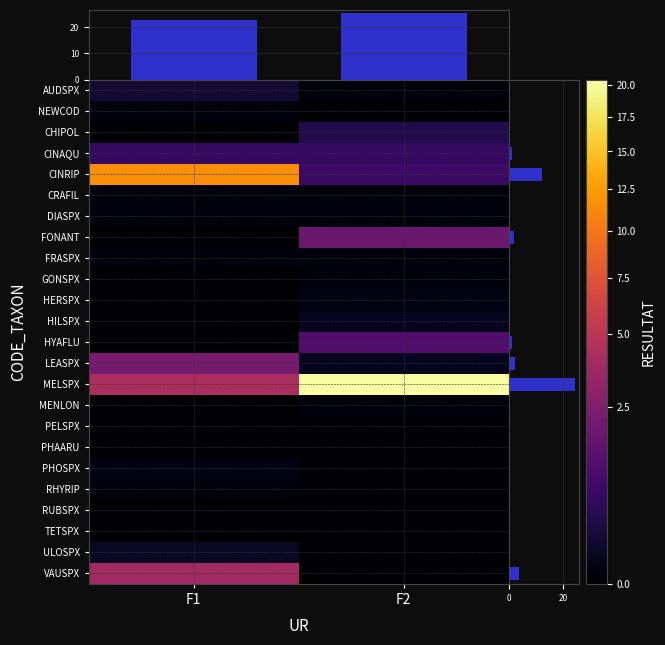

Reading left to right, what are all the values shown in this chart?

AUDSPX: 0.2	0.0
NEWCOD: 0.0	0.0
CHIPOL: 0.0	0.3
CINAQU: 0.6	0.6
CINRIP: 11.5	0.7
CRAFIL: 0.0	0.0
DIASPX: 0.0	0.0
FONANT: 0.0	1.9
FRASPX: 0.0	0.0
GONSPX: 0.0	0.0
HERSPX: 0.0	0.0
HILSPX: 0.0	0.1
HYAFLU: 0.0	1.1
LEASPX: 2.2	0.1
MELSPX: 4.2	20.4
MENLON: 0.0	0.0
PELSPX: 0.0	0.0
PHAARU: 0.0	0.0
PHOSPX: 0.0	0.0
RHYRIP: 0.0	0.0
RUBSPX: 0.0	0.0
TETSPX: 0.0	0.0
ULOSPX: 0.1	0.0
VAUSPX: 3.9	0.0